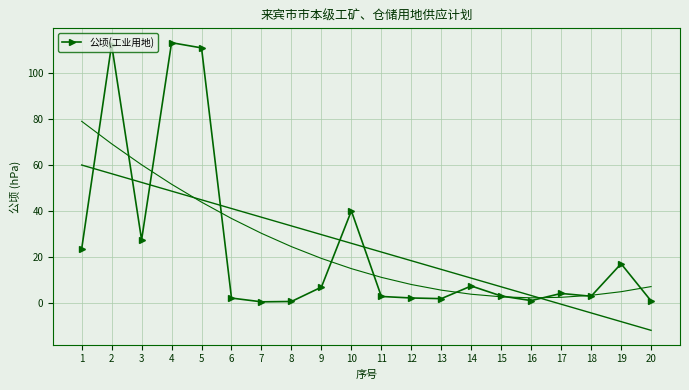

What is the value of the 17th point from the left?

4.0